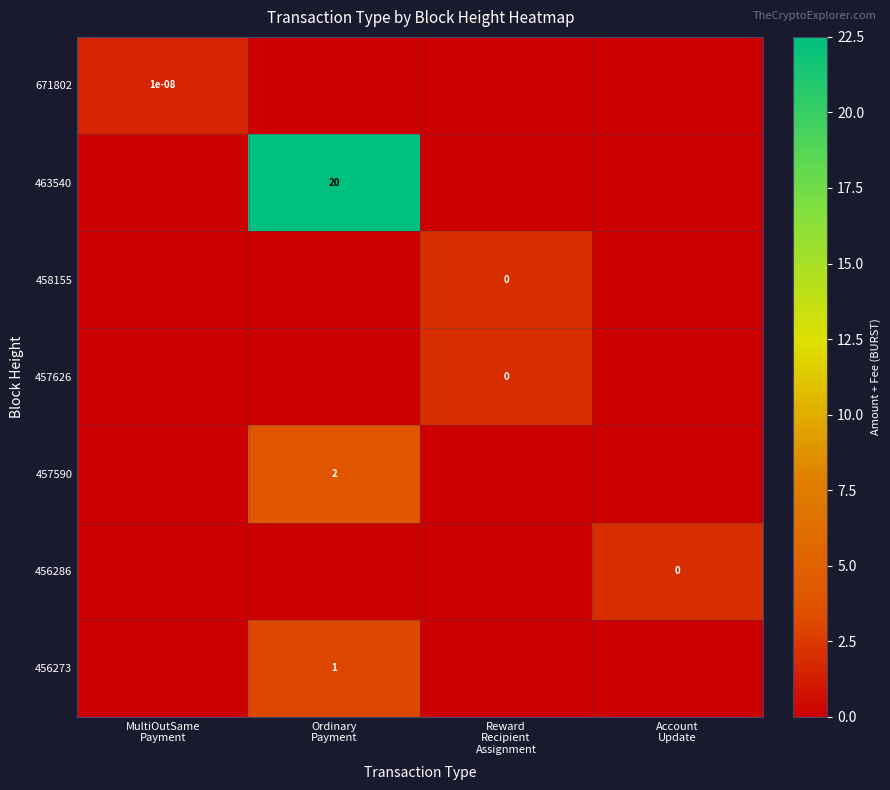

At which category is the sum across all series the highest?

Ordinary
Payment